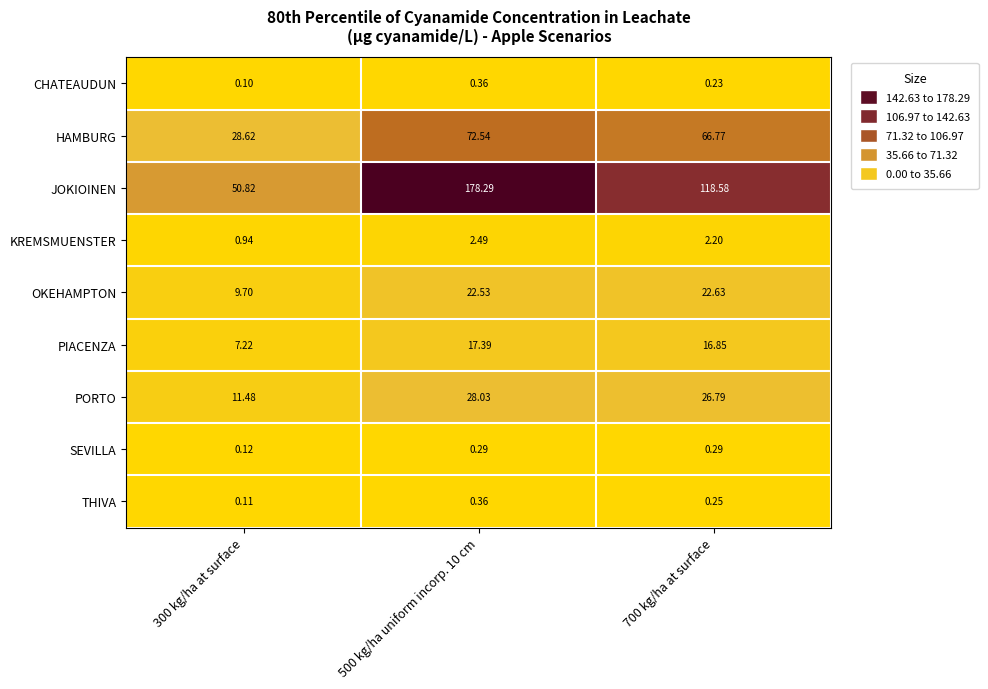

Is the value of PIACENZA at 700 kg/ha at surface greater than the value of SEVILLA at 500 kg/ha uniform incorp. 10 cm?

Yes